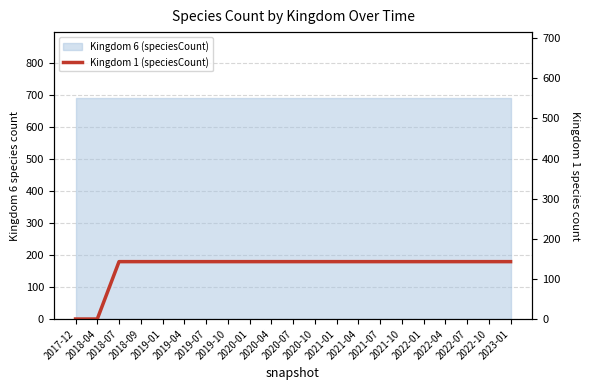

What position from the left is 2019-07?

7